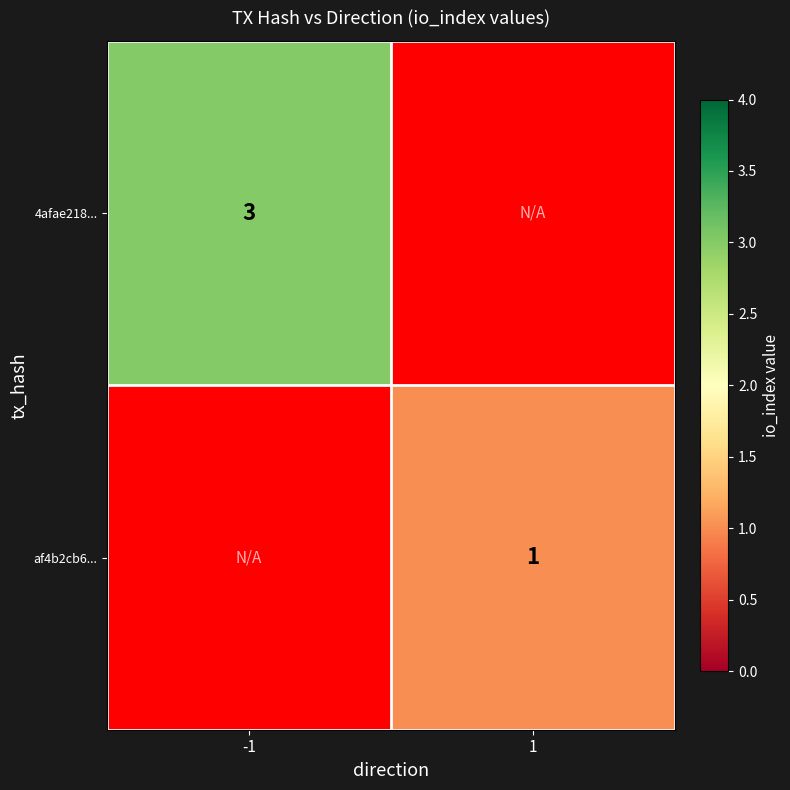

Is the value of 4afae218... at -1 greater than the value of af4b2cb6... at 1?

Yes